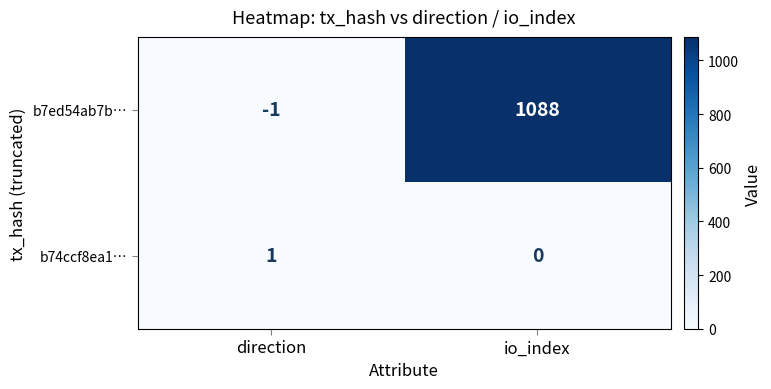

Reading left to right, transcribe all the data shown in this chart.

b7ed54ab7b…: direction=-1	io_index=1088
b74ccf8ea1…: direction=1	io_index=0